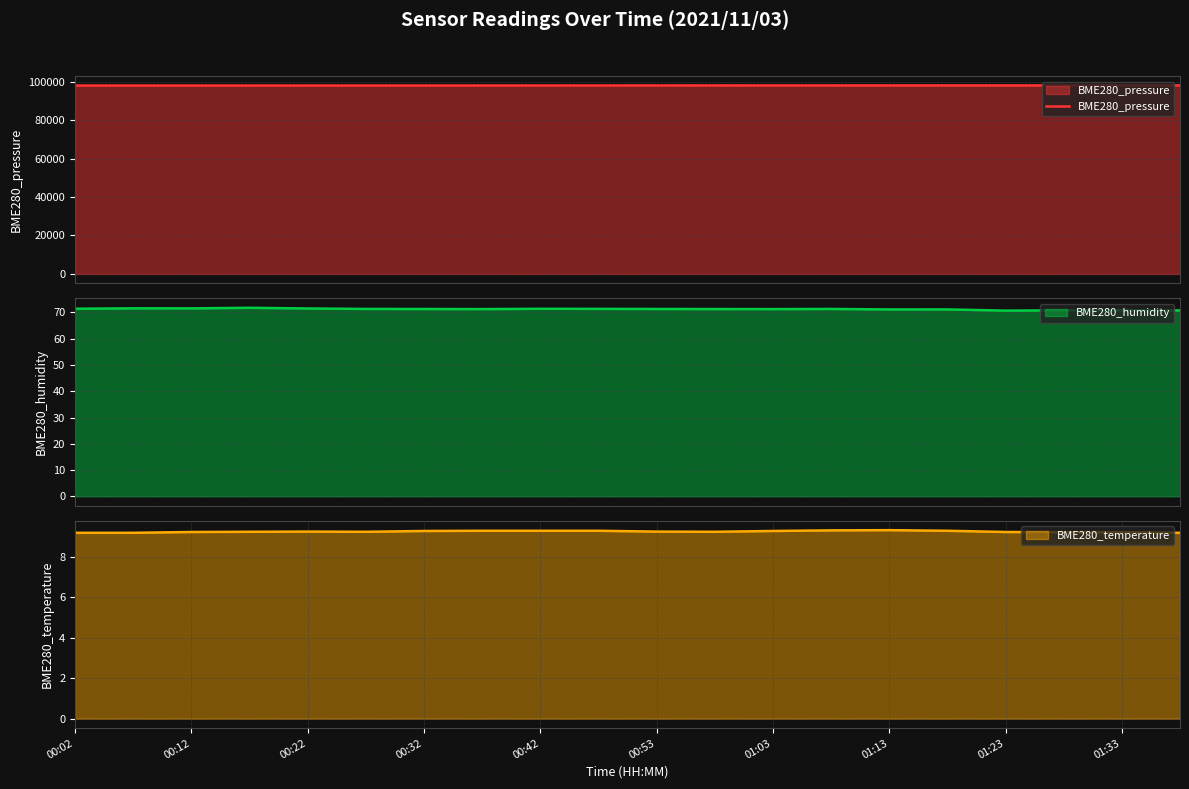

True or false: BME280_temperature has a value of 9.2 at 00:53.

True